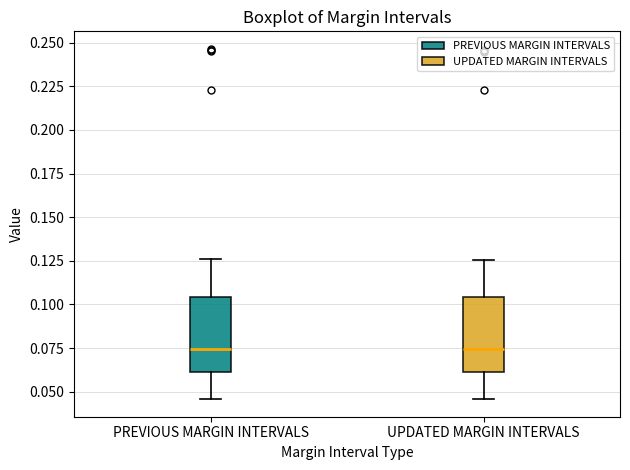

Reading left to right, transcribe this box plot: for each box, give where its median line is, the range the box spans, and where its two whiskers end, as read against the y-axis. The values are not printed on the chart, so give them approximately, as read against the axis.

PREVIOUS MARGIN INTERVALS: median 0.075, box 0.060 to 0.105, whiskers 0.045 to 0.125
UPDATED MARGIN INTERVALS: median 0.075, box 0.060 to 0.105, whiskers 0.045 to 0.125